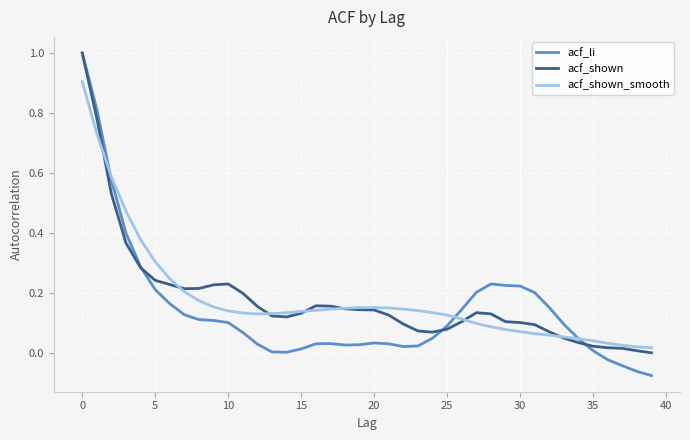

What is the maximum value shown in the chart?

1.0